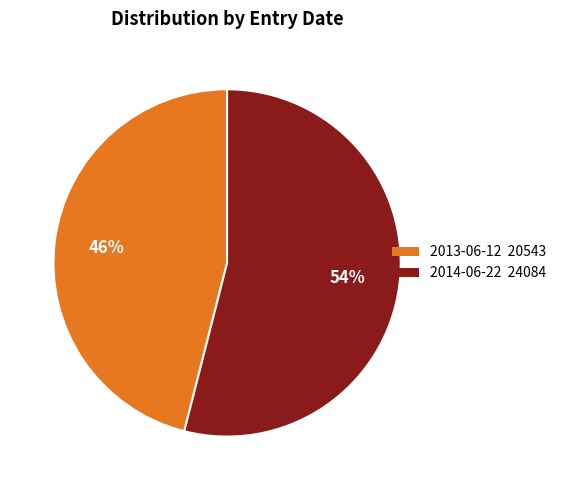

Is it true that 2013-06-12 is 46% of the pie?

True